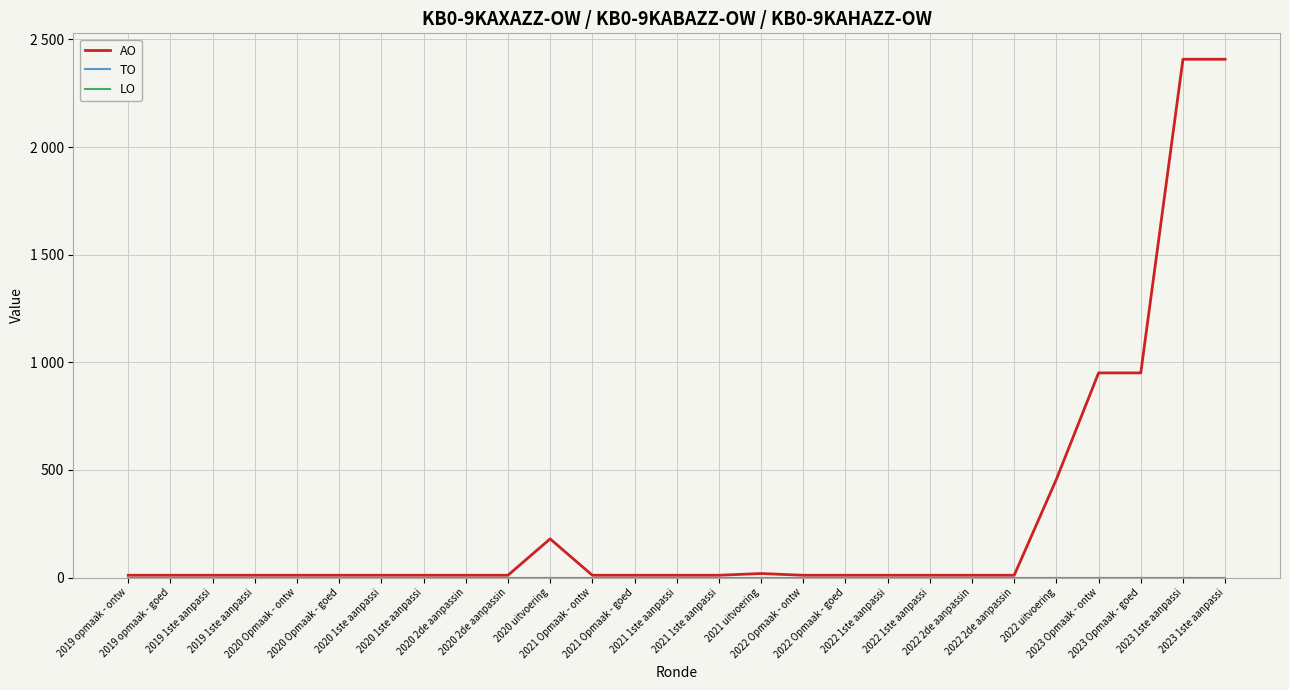

Where is the first local maximum for AO?

2020 uitvoering